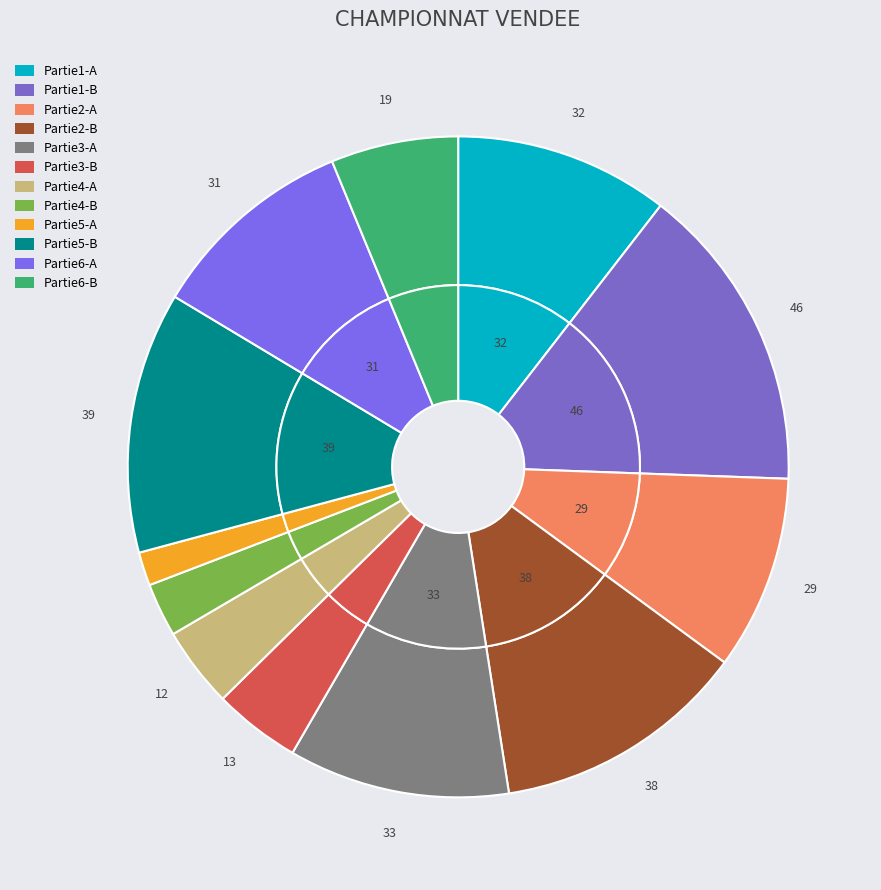

The Partie4-B slice represents 1% of the pie. True or false?

False